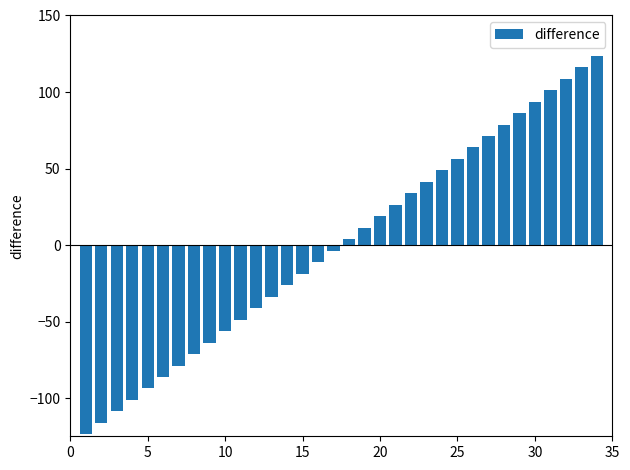

What is the difference between the second highest and second lowest values?

232.5